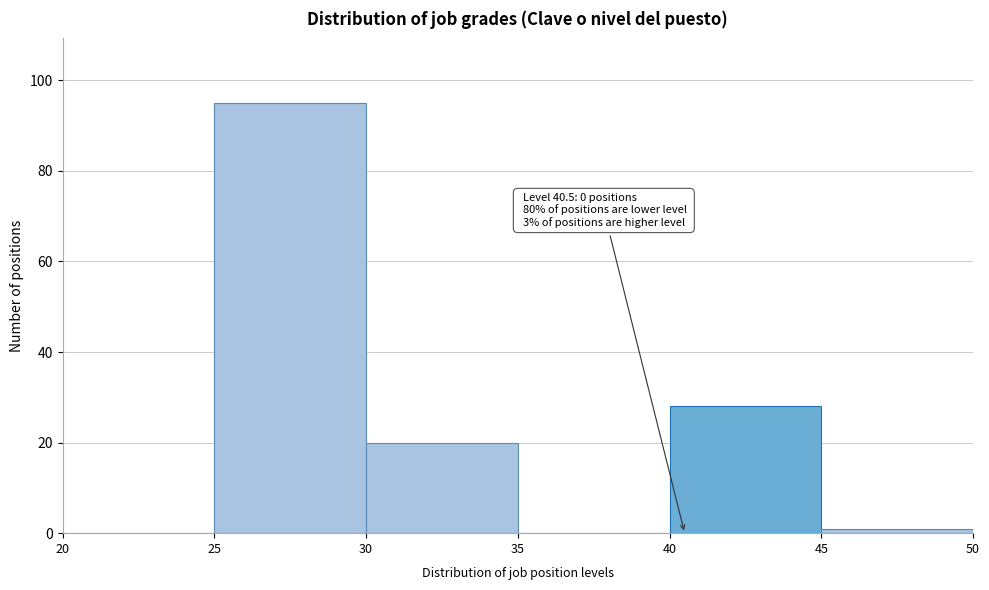

Over which range of the x-axis is the bar tallest?

25 to 30